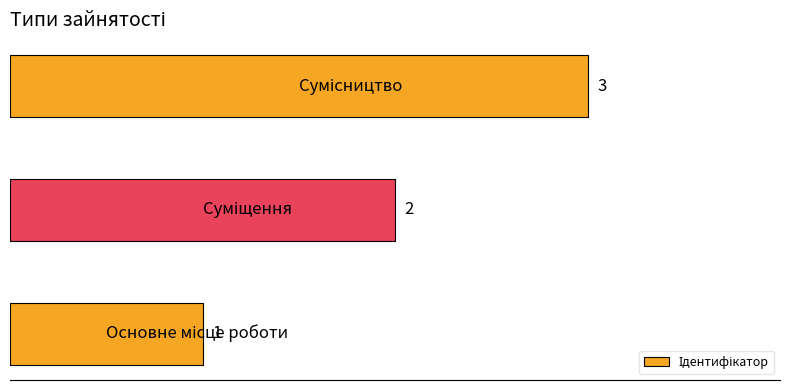

How many values are between 1 and 3?

3